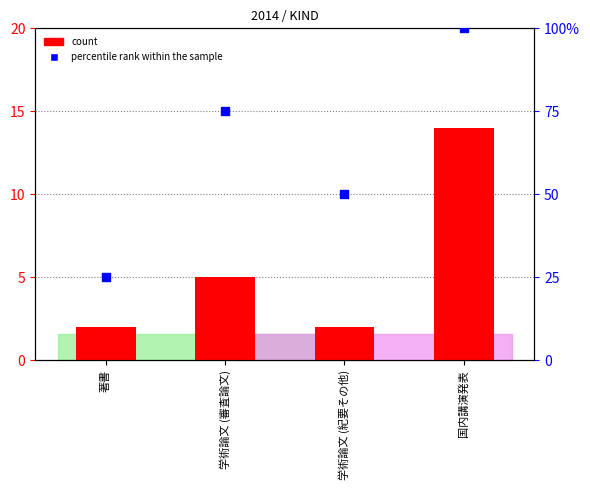

Which series contains the lowest Y value?

count